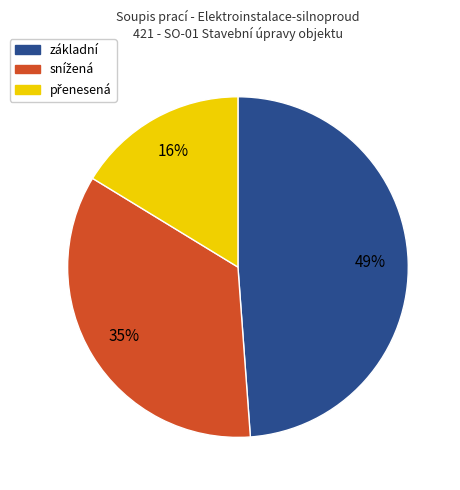

Is there a majority slice in this chart?

No